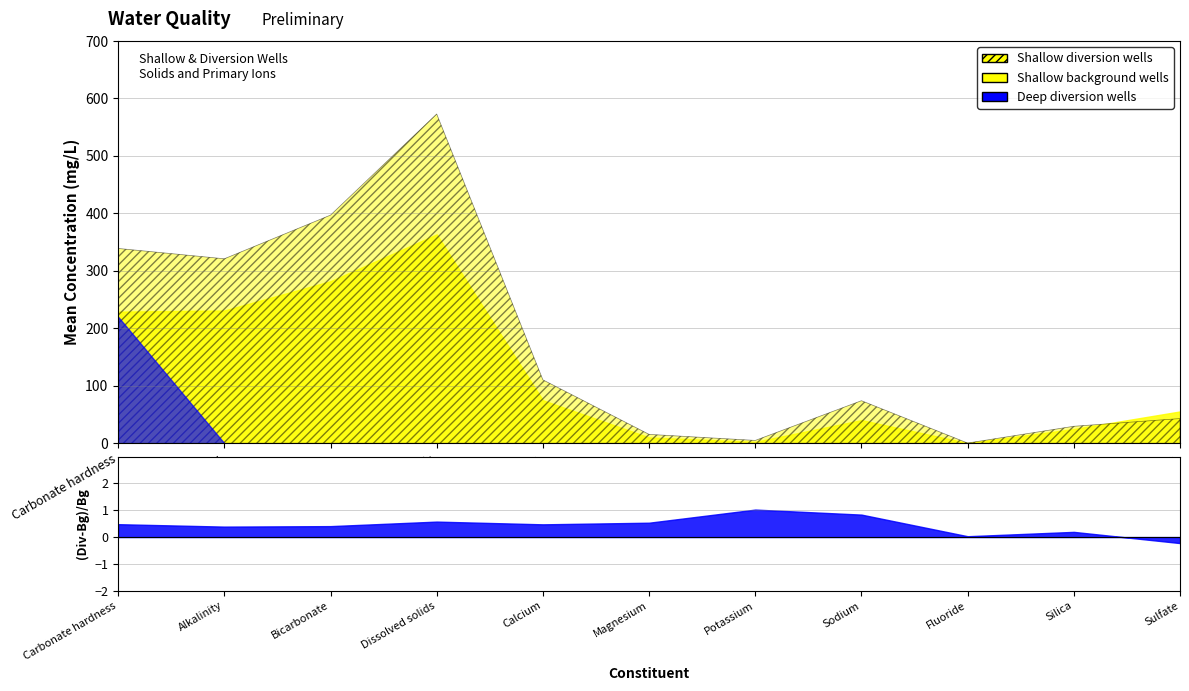

Does the chart have visible grid lines?

Yes